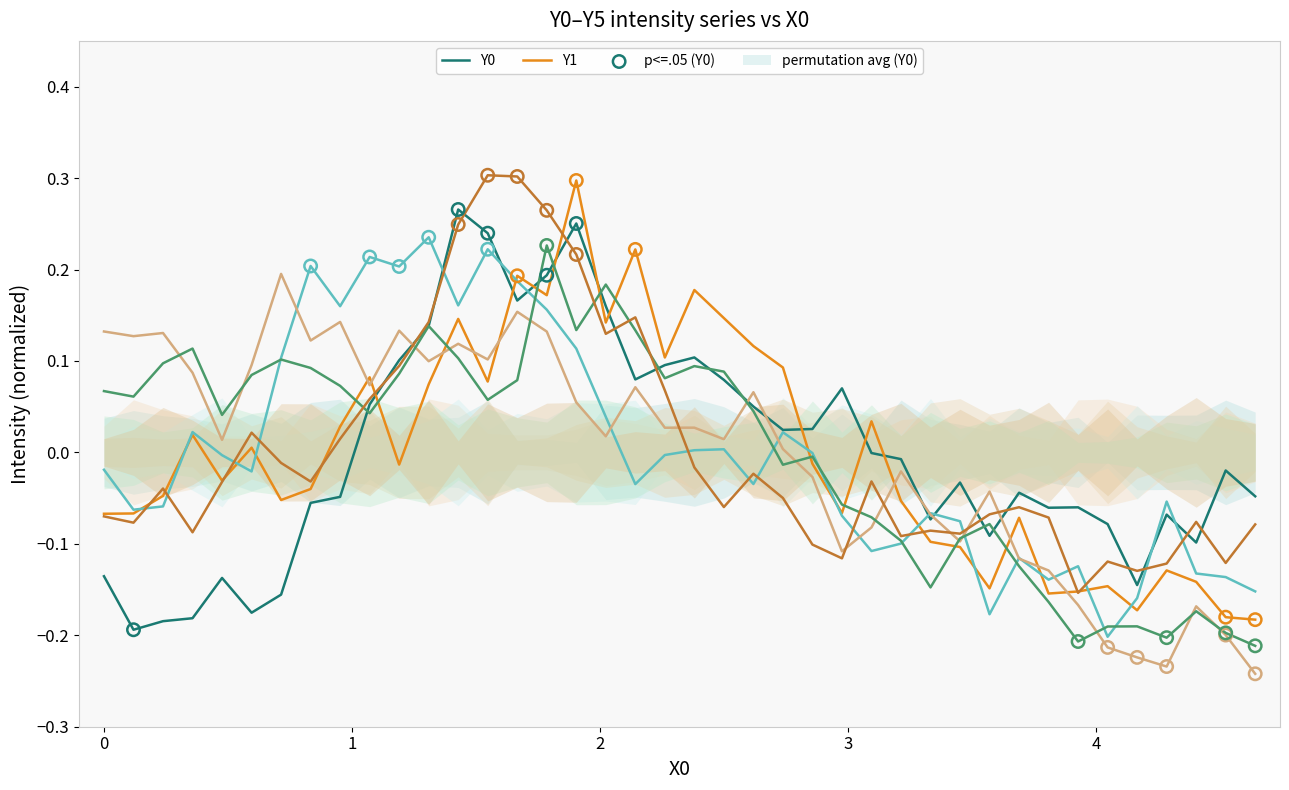

Which series has the largest Y range (max minus min)?

Y1